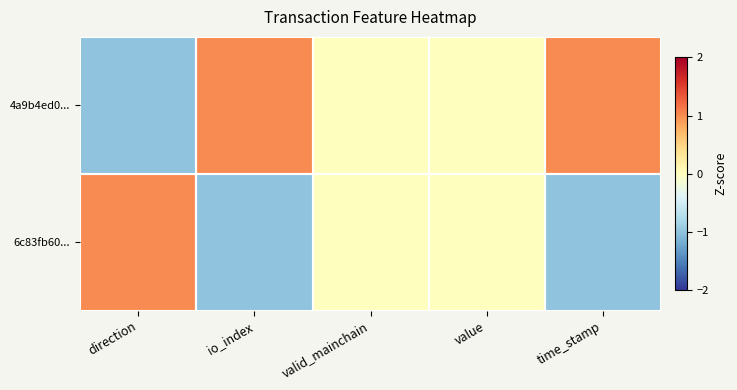

Which series has the largest total across all categories?

4a9b4ed0...